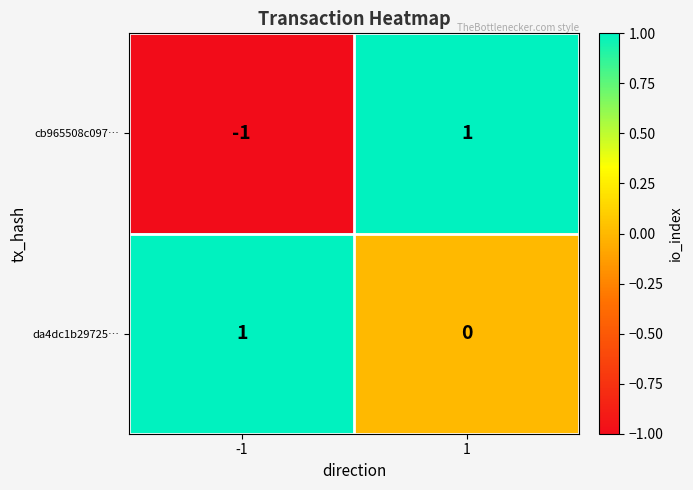

Which series has the largest total across all categories?

da4dc1b29725…